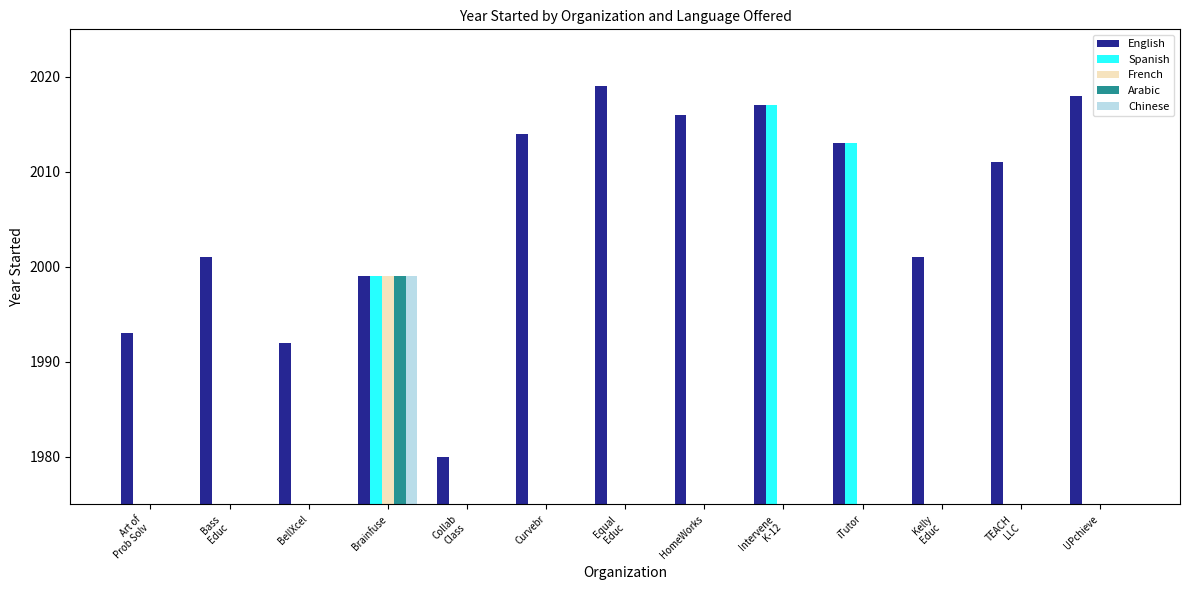

List the labels in order of Arabic value, largest first.

Brainfuse, Art of
Prob Solv, Bass
Educ, BellXcel, Collab
Class, Curvebr, Equal
Educ, HomeWorks, Intervene
K-12, iTutor, Kelly
Educ, TEACH
LLC, UPchieve